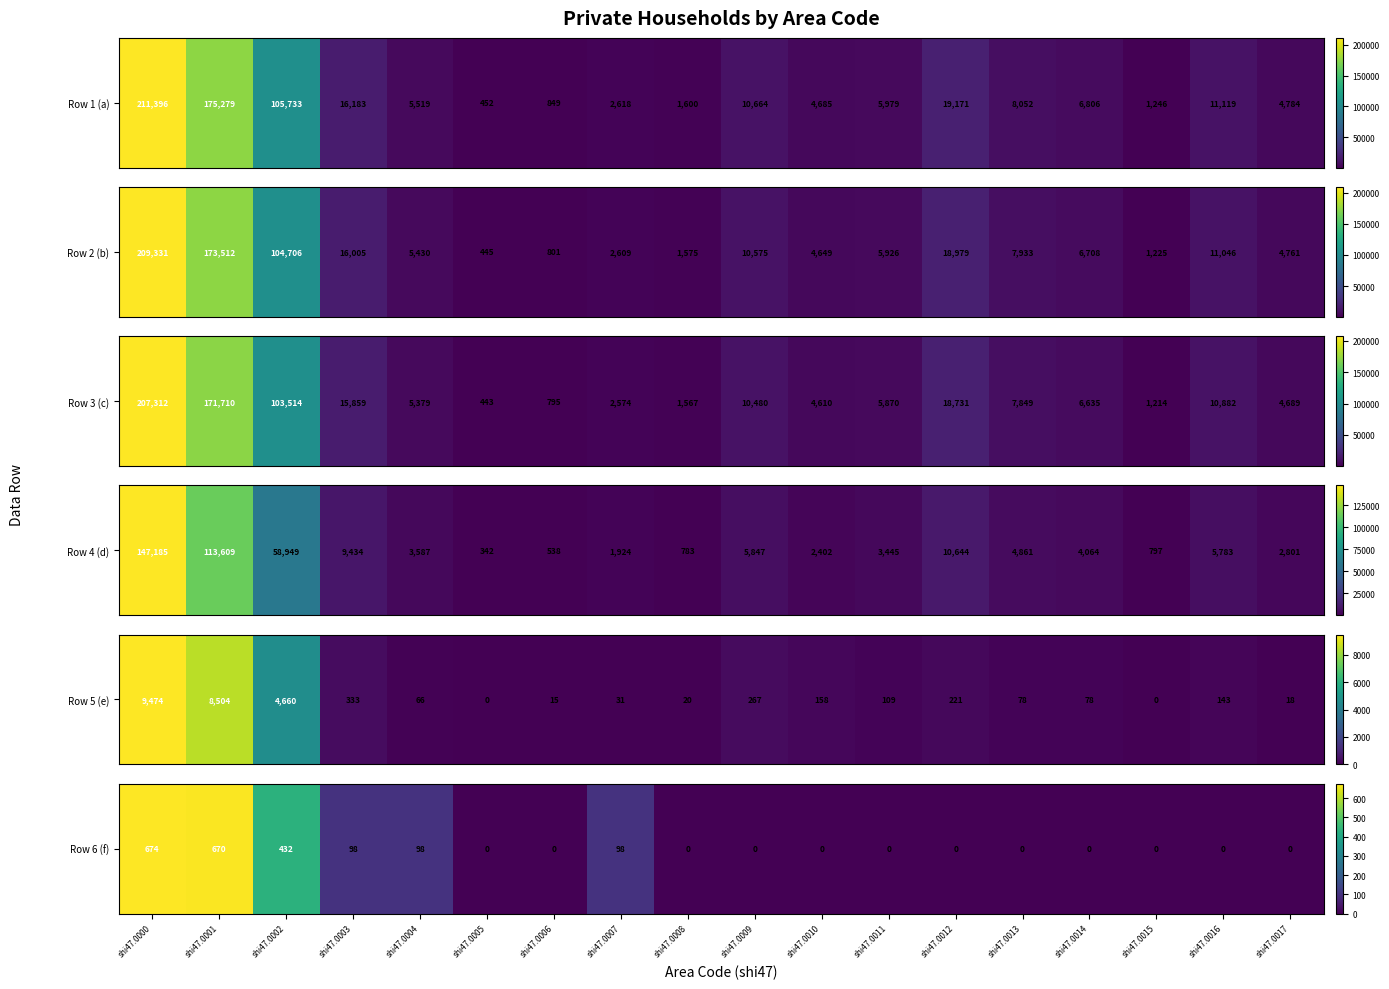

Where is the data nearest to the value 337?

shi47.0002